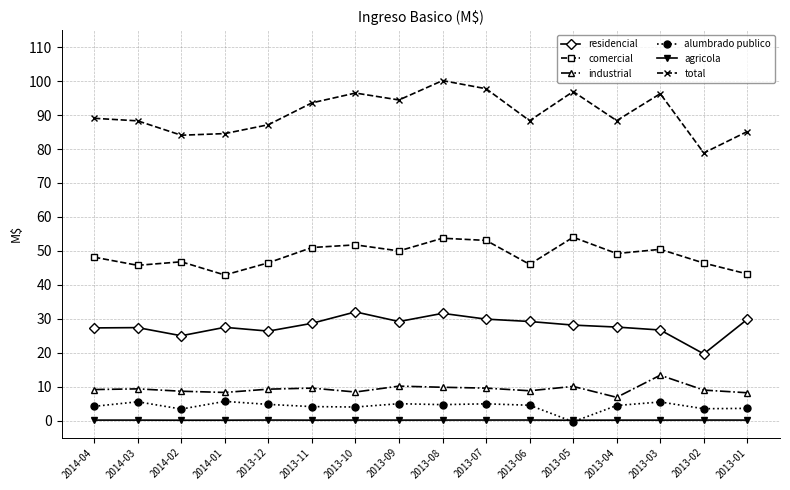

Is the value of agricola at 2014-01 greater than the value of industrial at 2013-08?

No